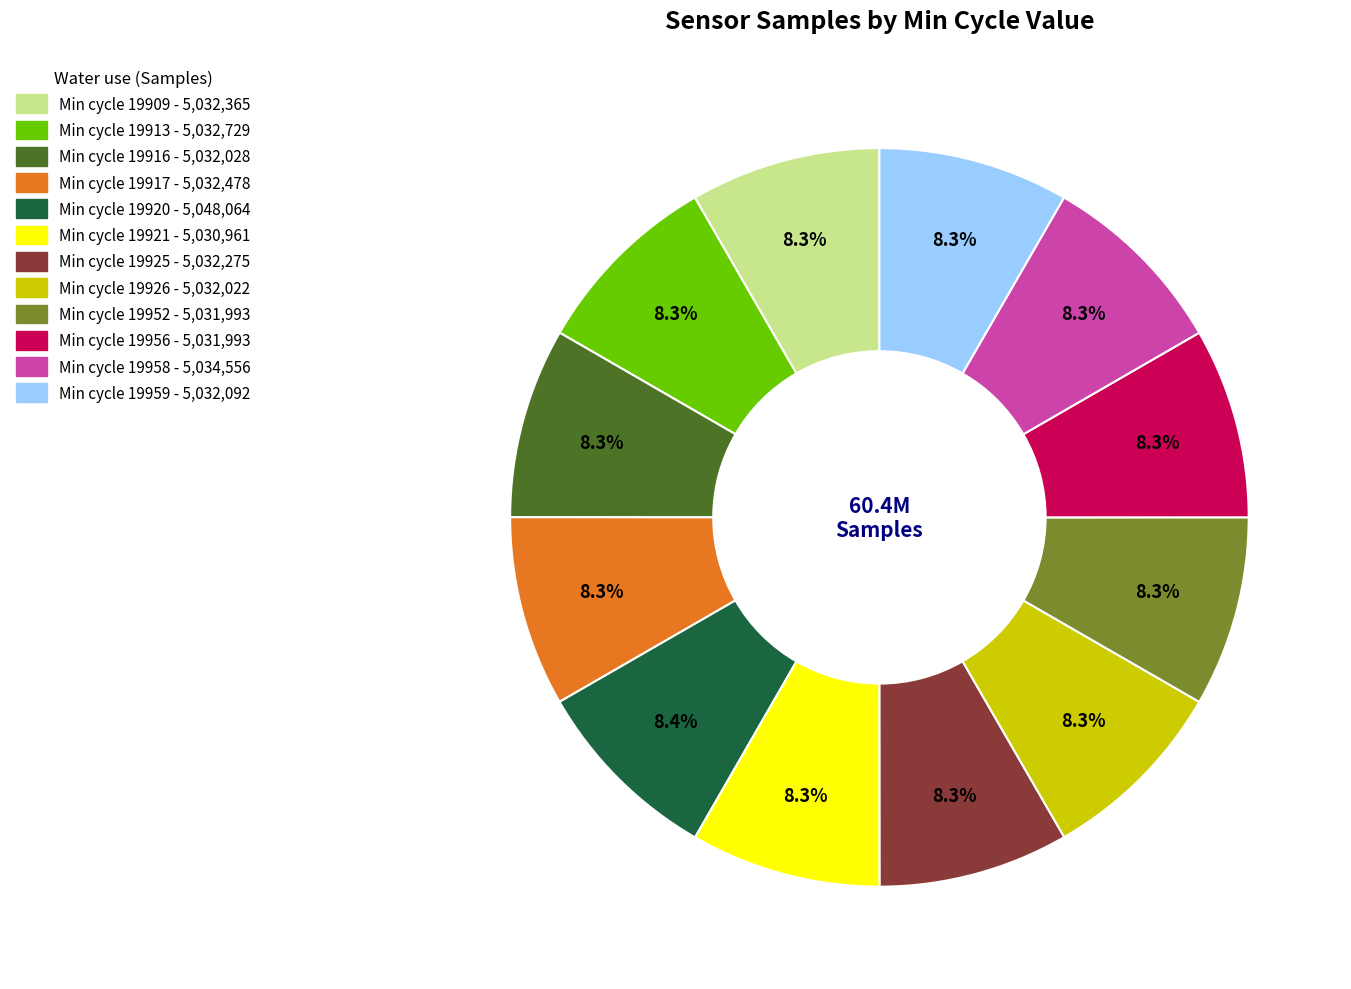

Count the number of slices in the pie.

12